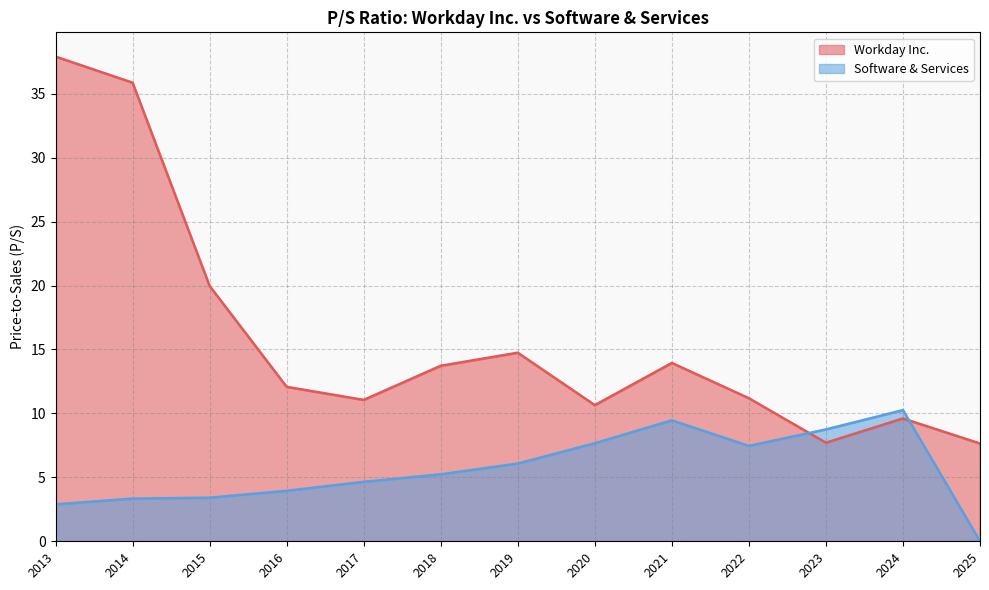

Which series ends up on top after the final intersection of Software & Services and Workday Inc.?

Workday Inc.